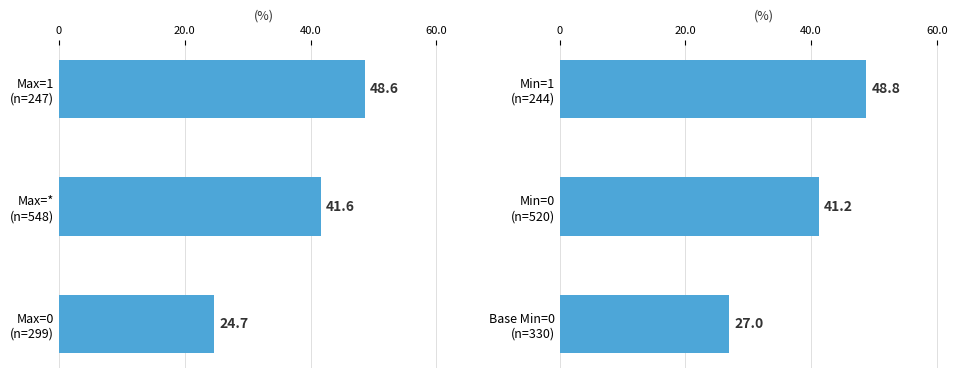

Which series changed the most between 0 and 40.0?

Min